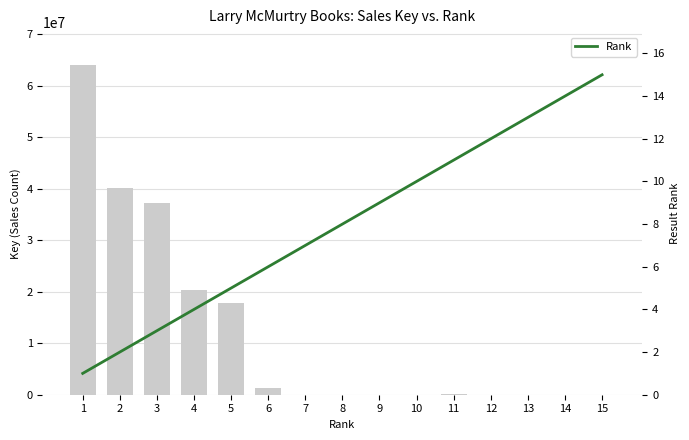

Reading right to left, transcribe all the data shown in this chart.

Key (Sales): 3904	1851	3516	7522	161054	3918	6399	686	4689	1283294	17774516	20279216	37135512	40078265	63968219
Rank: 15	14	13	12	11	10	9	8	7	6	5	4	3	2	1